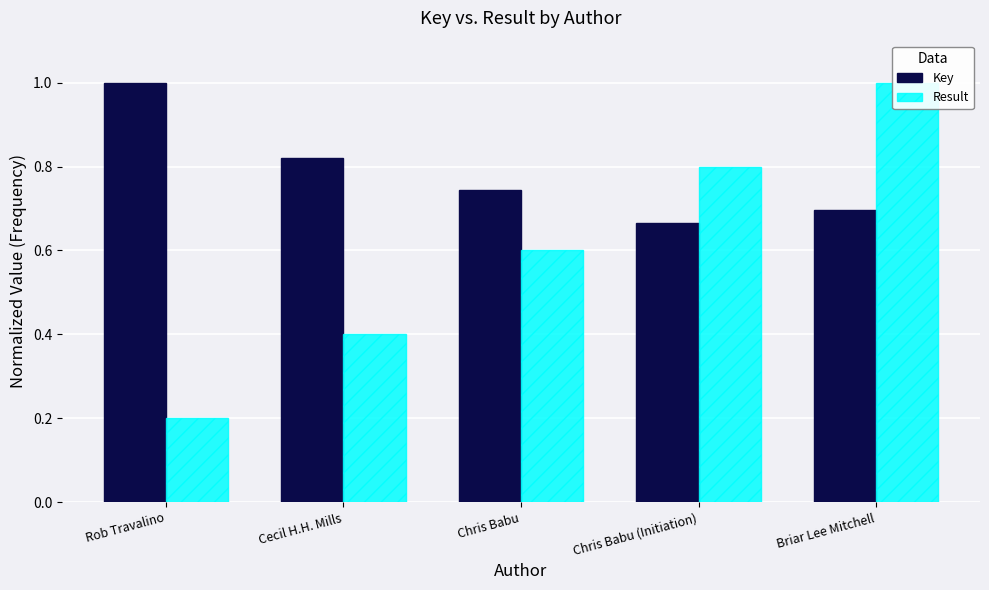

What is the difference between the maximum and second lowest values in the Key series?

0.3